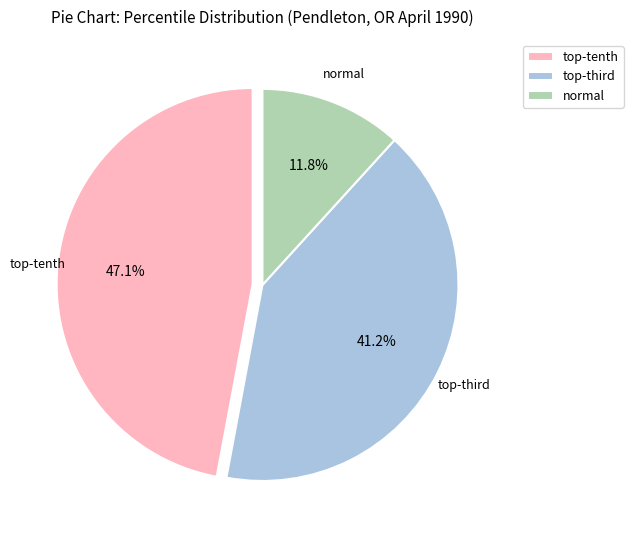

Which category has the smallest portion of the pie?

normal